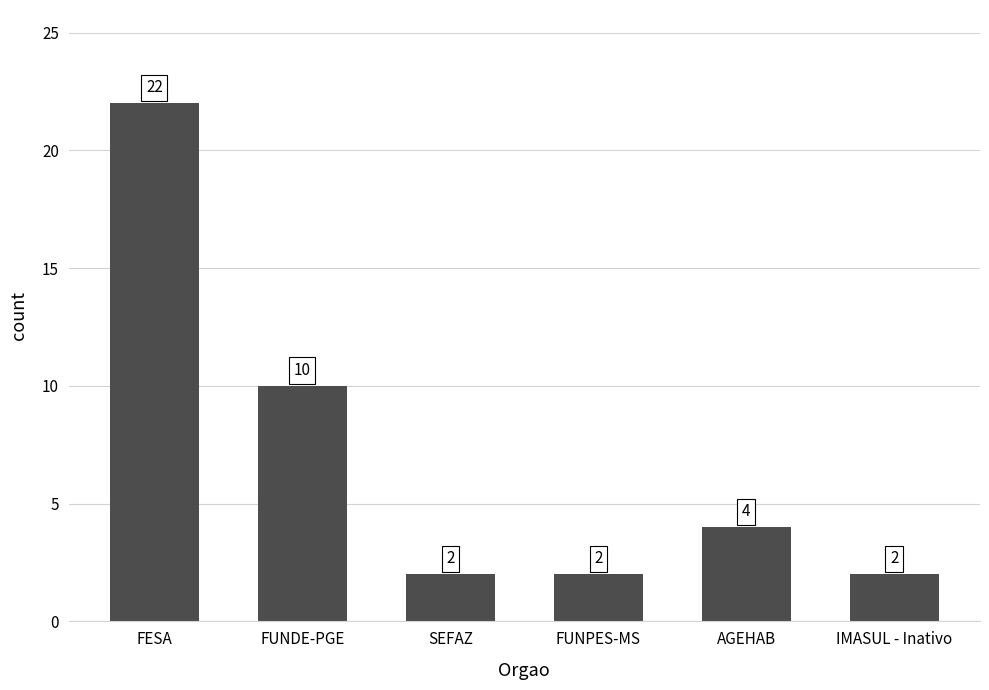

What is the label of the 2nd bar from the right?

AGEHAB